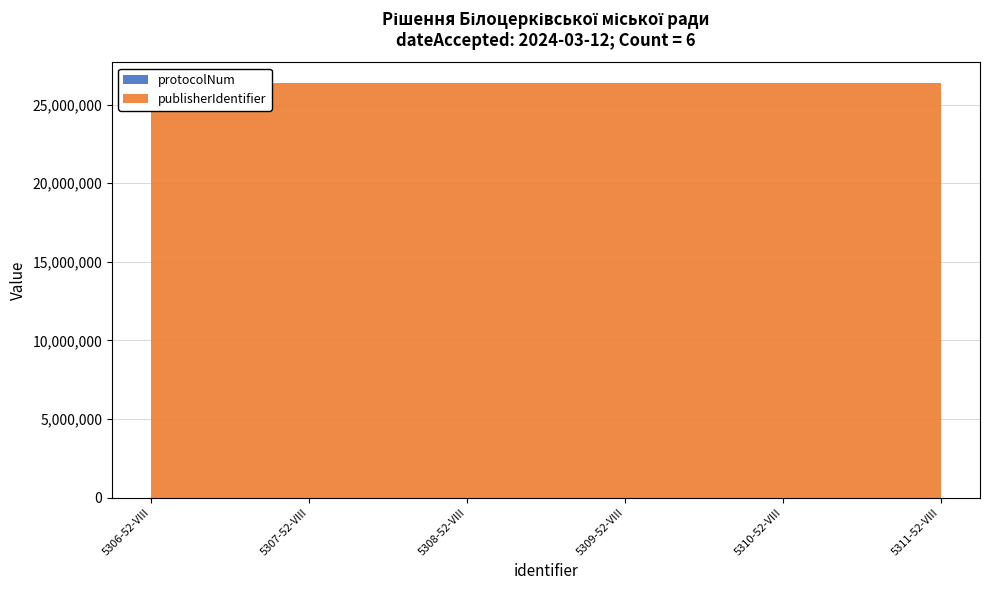

Reading right to left, what are all the values shown in this chart?

protocolNum: 5311-52-VIII=52	5310-52-VIII=52	5309-52-VIII=52	5308-52-VIII=52	5307-52-VIII=52	5306-52-VIII=52
publisherIdentifier: 5311-52-VIII=26376300	5310-52-VIII=26376300	5309-52-VIII=26376300	5308-52-VIII=26376300	5307-52-VIII=26376300	5306-52-VIII=26376300